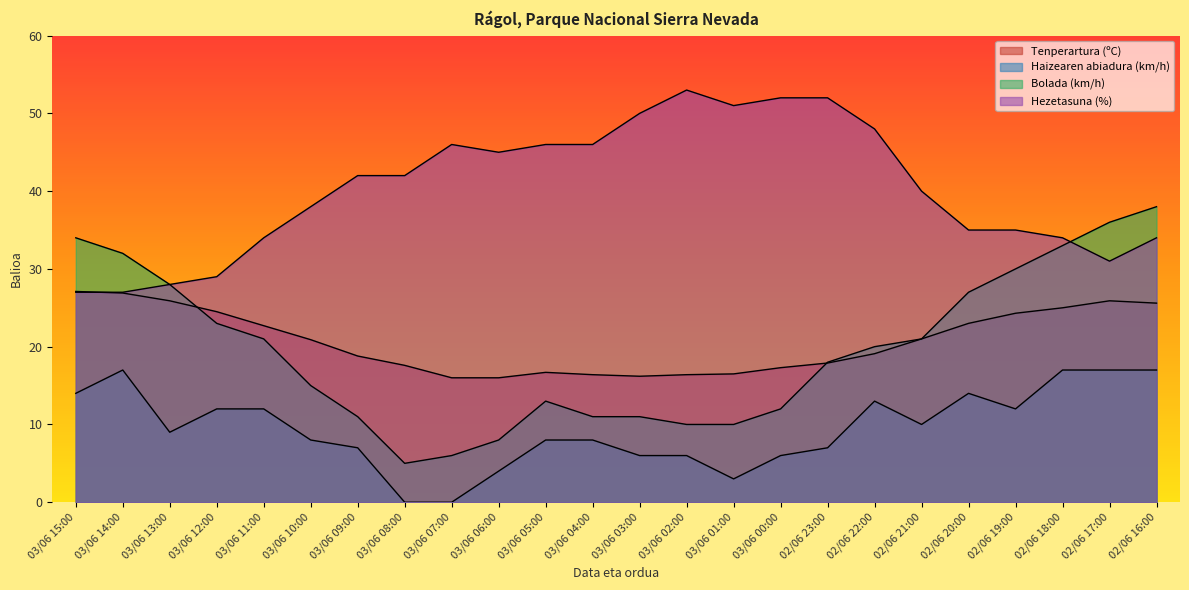

Where do Bolada (km/h) and Hezetasuna (%) first cross each other?

02/06 18:00 and 02/06 17:00